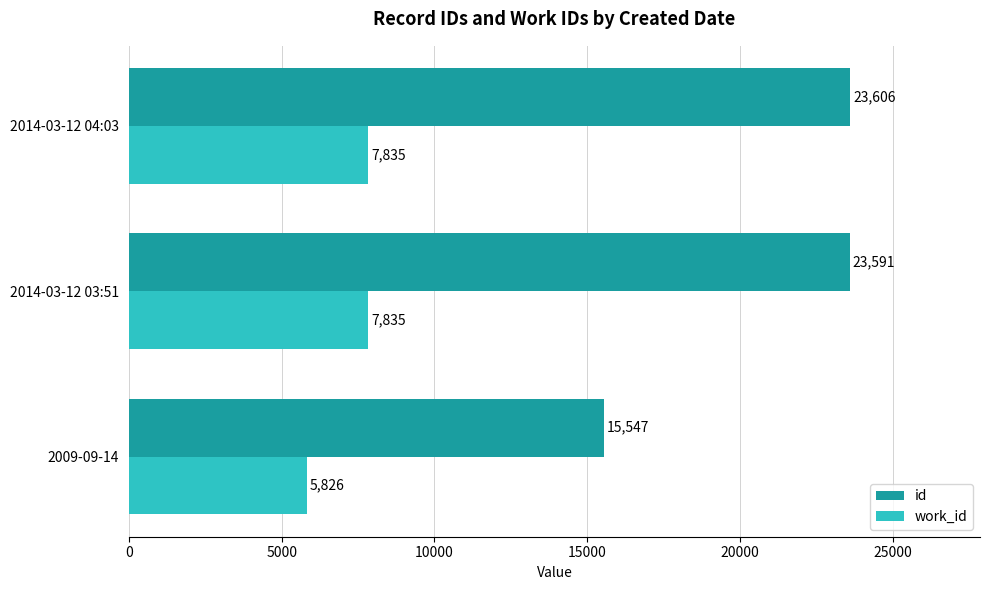

At how many categories does at least one series exceed 11168?

3